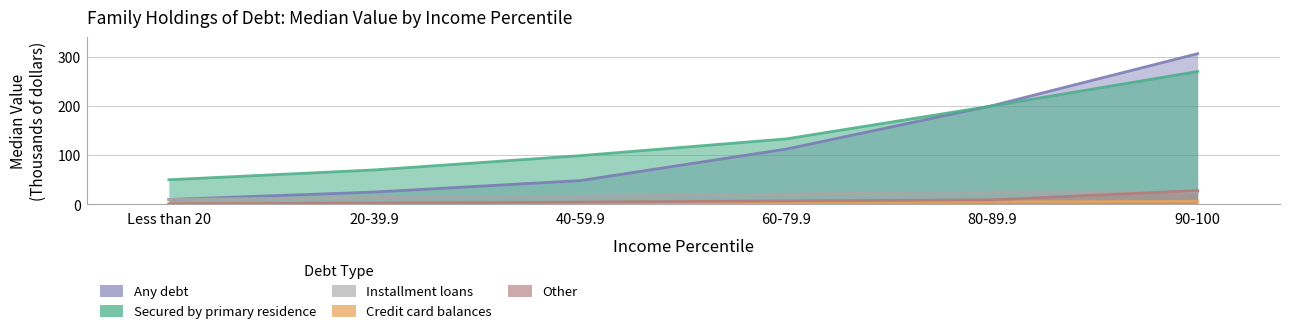

At 80-89.9, list the series in order from smallest to largest.

Credit card balances, Other, Installment loans, Secured by primary residence, Any debt